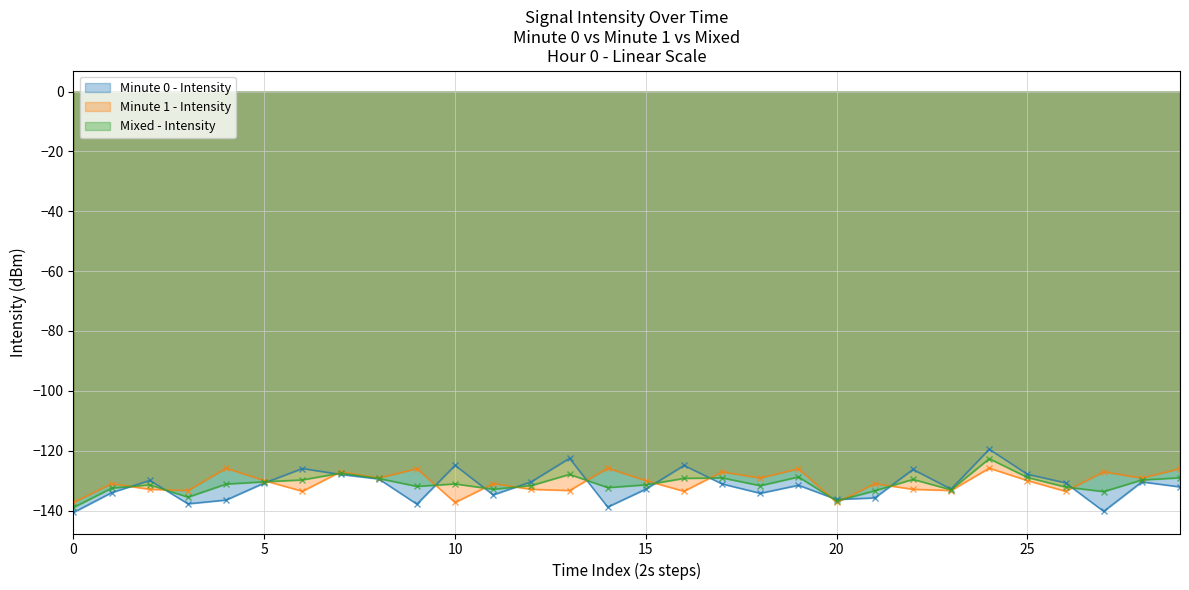

Which series has the widest spread of values?

Minute 0 - Intensity